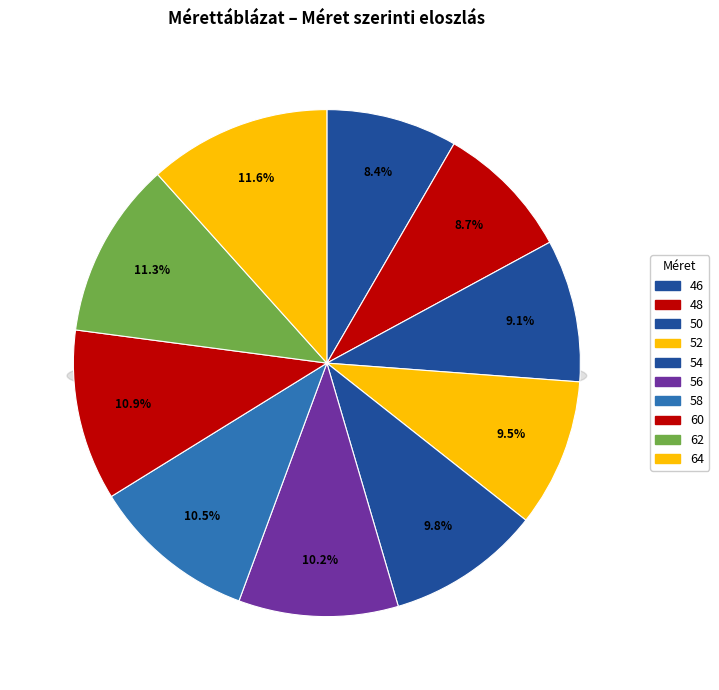

What percentage is the 48 slice, to the nearest percent?

9%